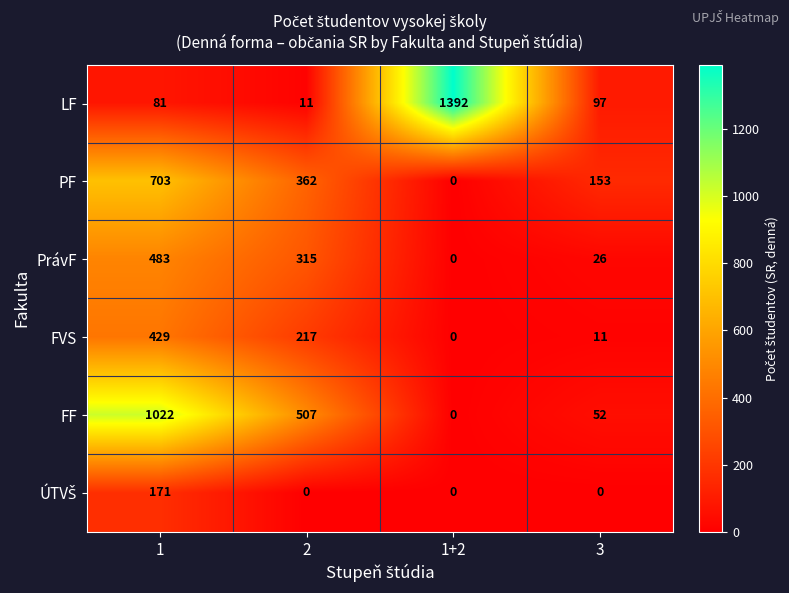

At which label is LF closest to 701?

3